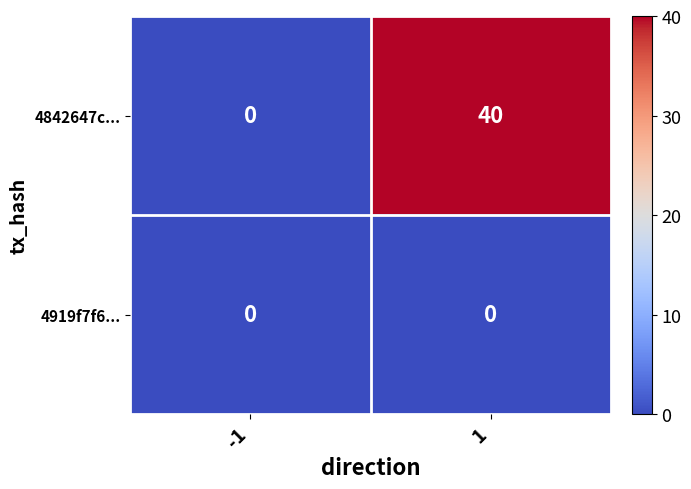

What is the maximum value for 4842647c...?

40